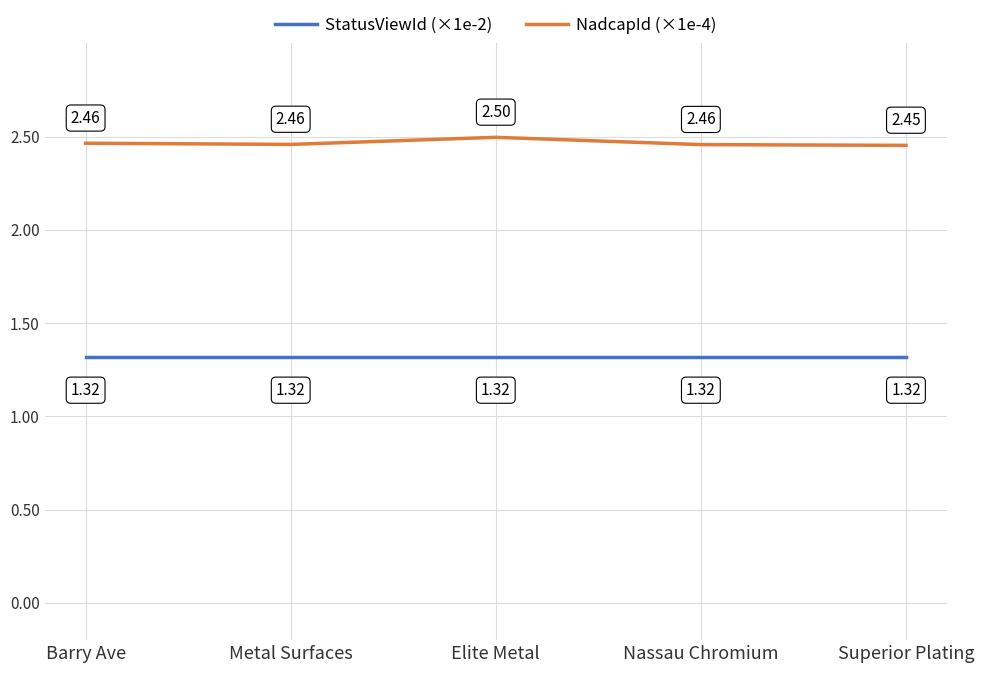

At how many categories does at least one series exceed 2?

5